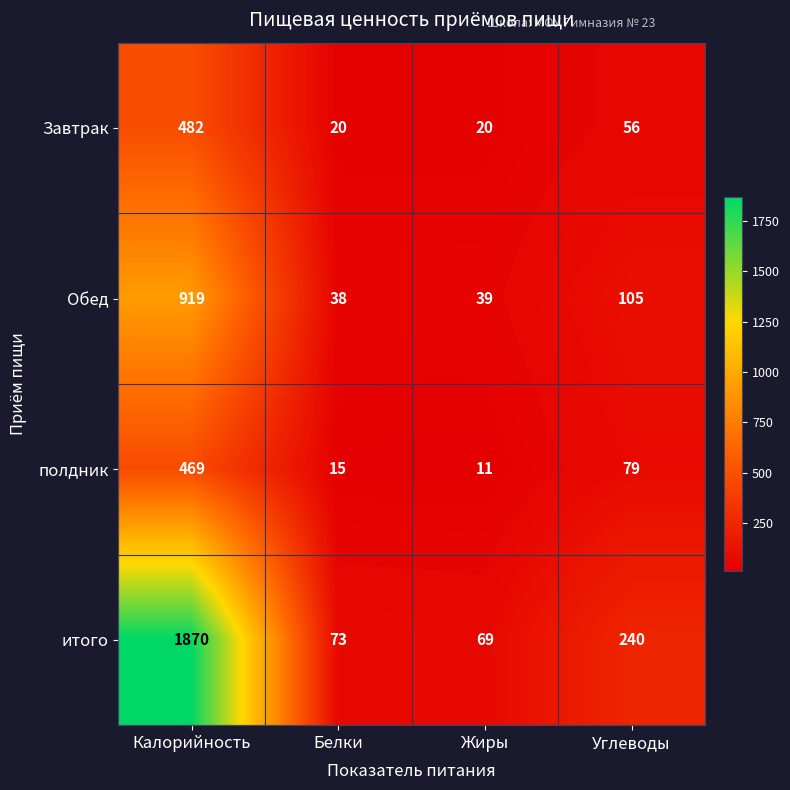

At which category is the sum across all series the highest?

Калорийность